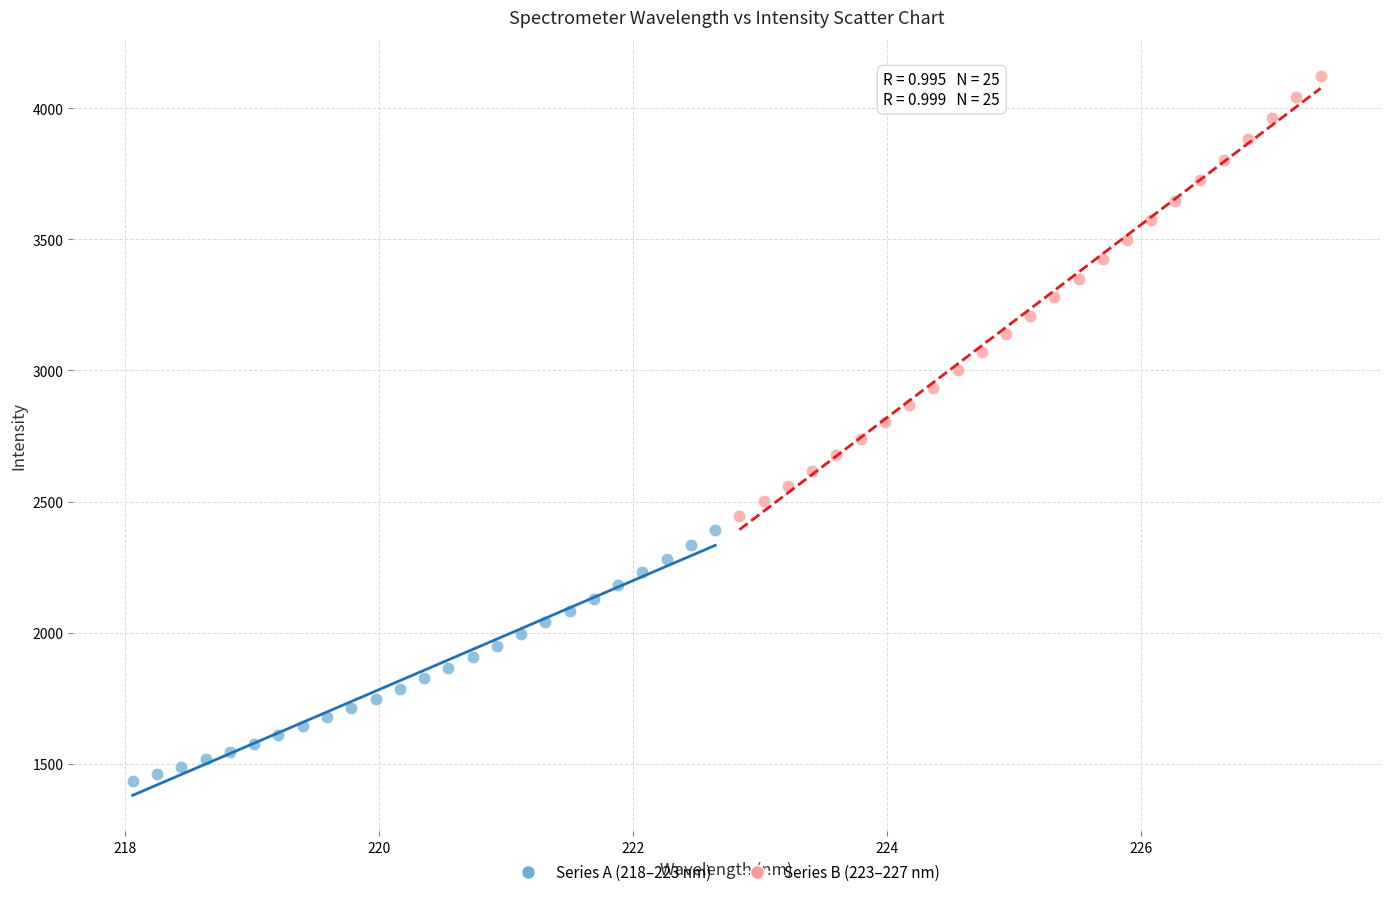

Which series contains the highest Y value?

Series B (223–227 nm)